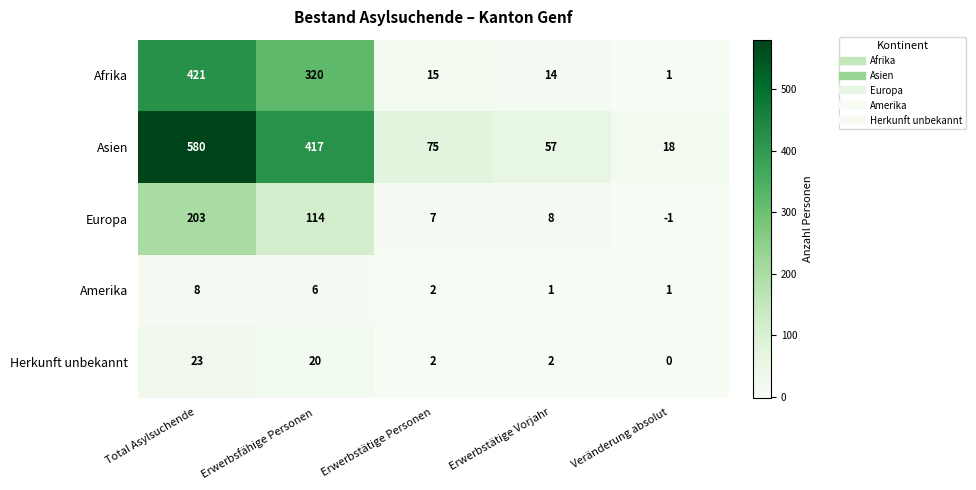

List the labels in order of Afrika value, smallest first.

Veränderung absolut, Erwerbstätige Vorjahr, Erwerbstätige Personen, Erwerbsfähige Personen, Total Asylsuchende